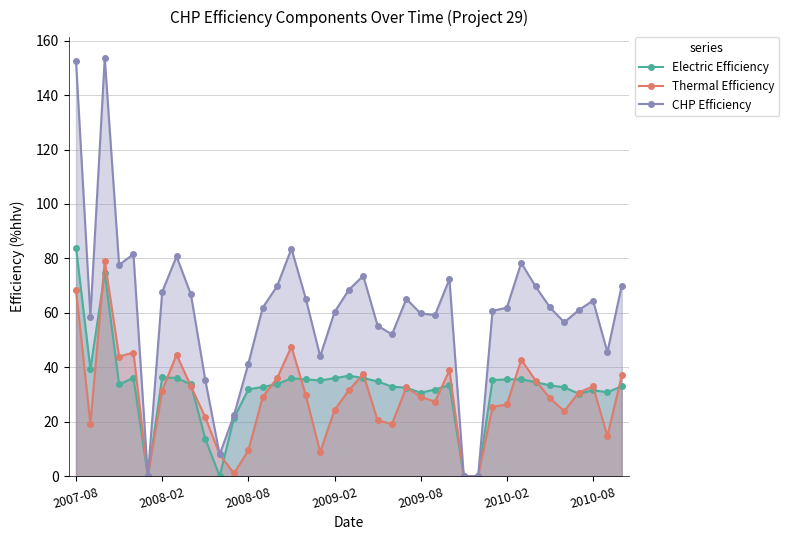

What is the maximum value for Electric Efficiency?

84.0